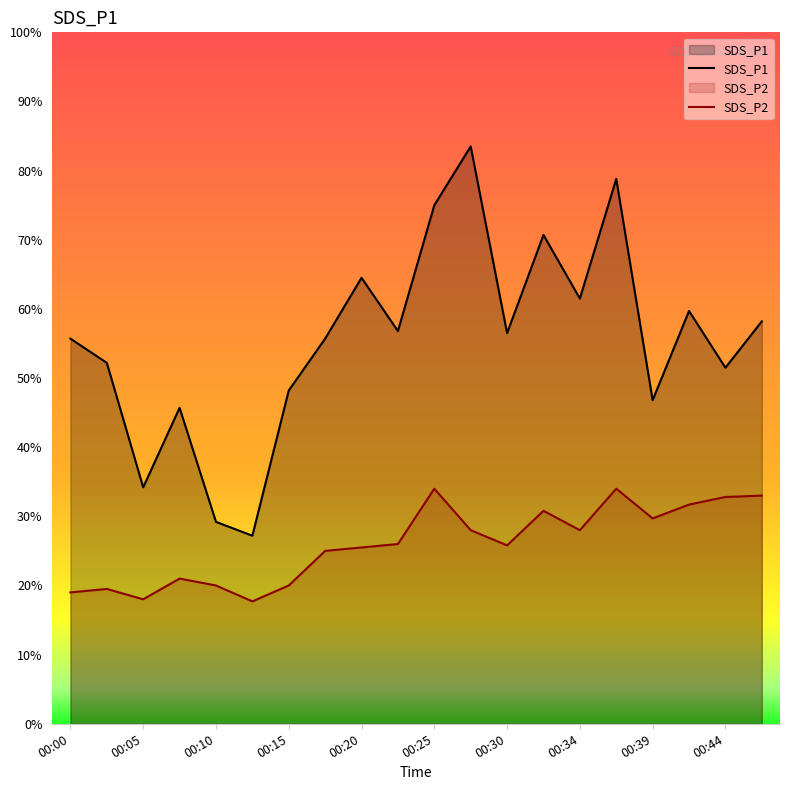

Reading left to right, extract all data points from this chart.

SDS_P1: 00:00=5.6	00:03=5.2	00:05=3.4	00:08=4.6	00:10=2.9	00:13=2.7	00:15=4.8	00:17=5.6	00:20=6.5	00:22=5.7	00:25=7.5	00:27=8.3	00:30=5.7	00:32=7.1	00:34=6.2	00:37=7.9	00:39=4.7	00:42=6.0	00:44=5.2	00:47=5.8
SDS_P2: 00:00=1.9	00:03=1.9	00:05=1.8	00:08=2.1	00:10=2.0	00:13=1.8	00:15=2.0	00:17=2.5	00:20=2.5	00:22=2.6	00:25=3.4	00:27=2.8	00:30=2.6	00:32=3.1	00:34=2.8	00:37=3.4	00:39=3.0	00:42=3.2	00:44=3.3	00:47=3.3